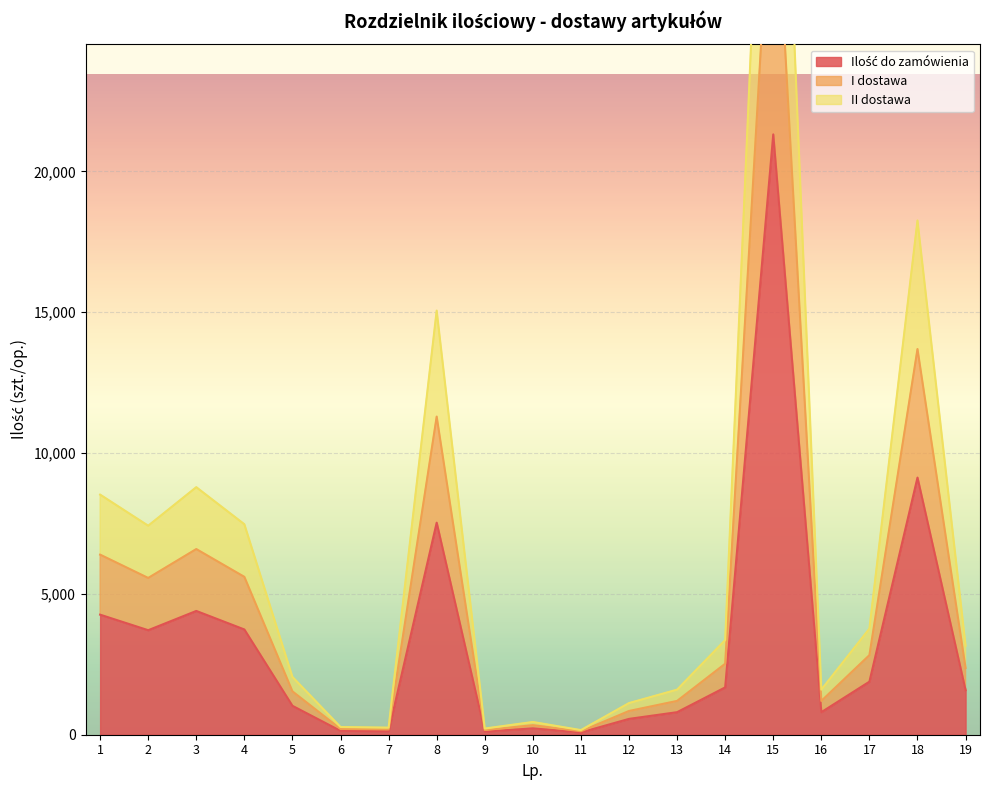

What is the smallest value displayed?

82.0